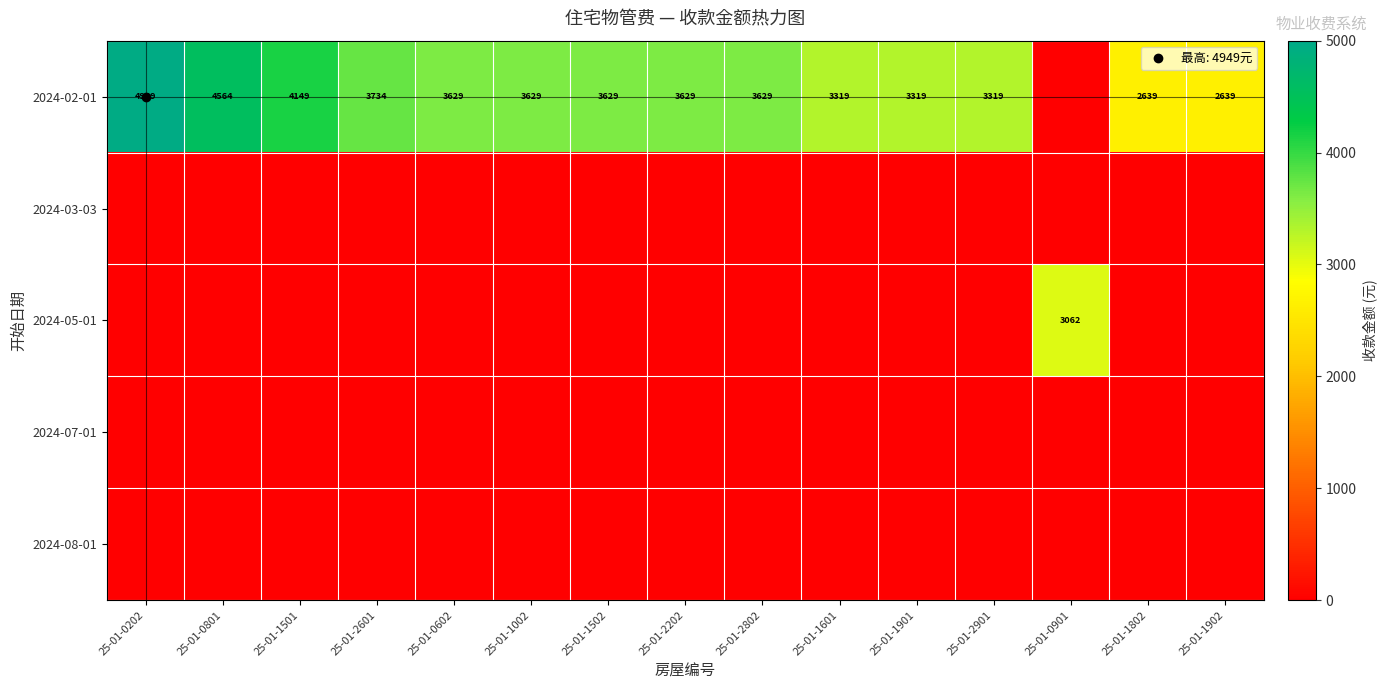

The value of 2024-05-01 at 25-01-1802 is -1857.2. True or false?

False